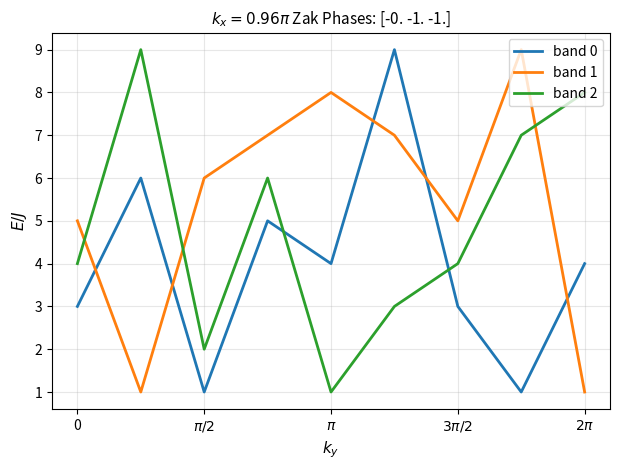

Count the band 2 values in the range 3 to 7.

5